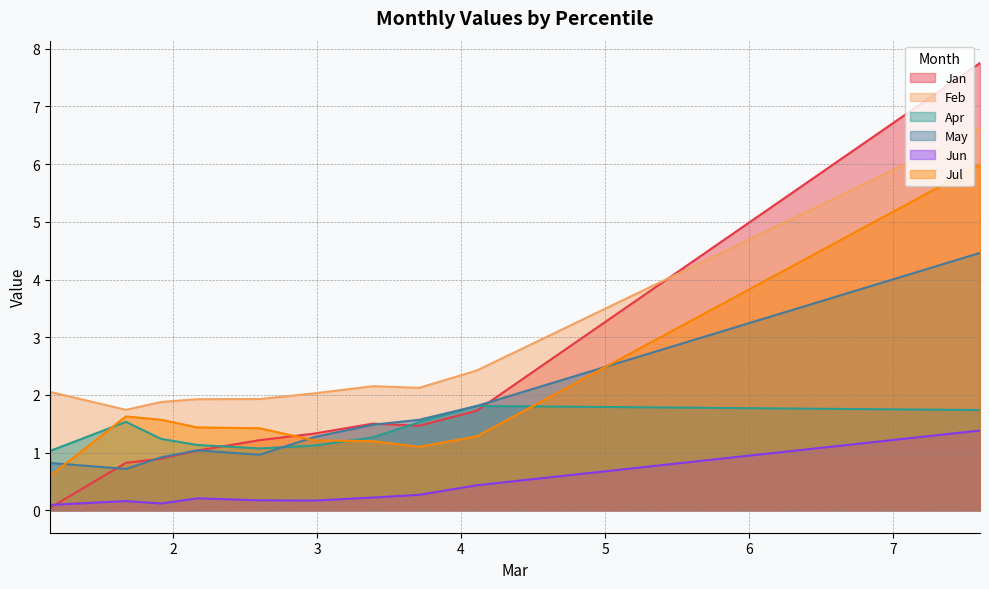

True or false: Feb and Jun intersect in this chart.

False